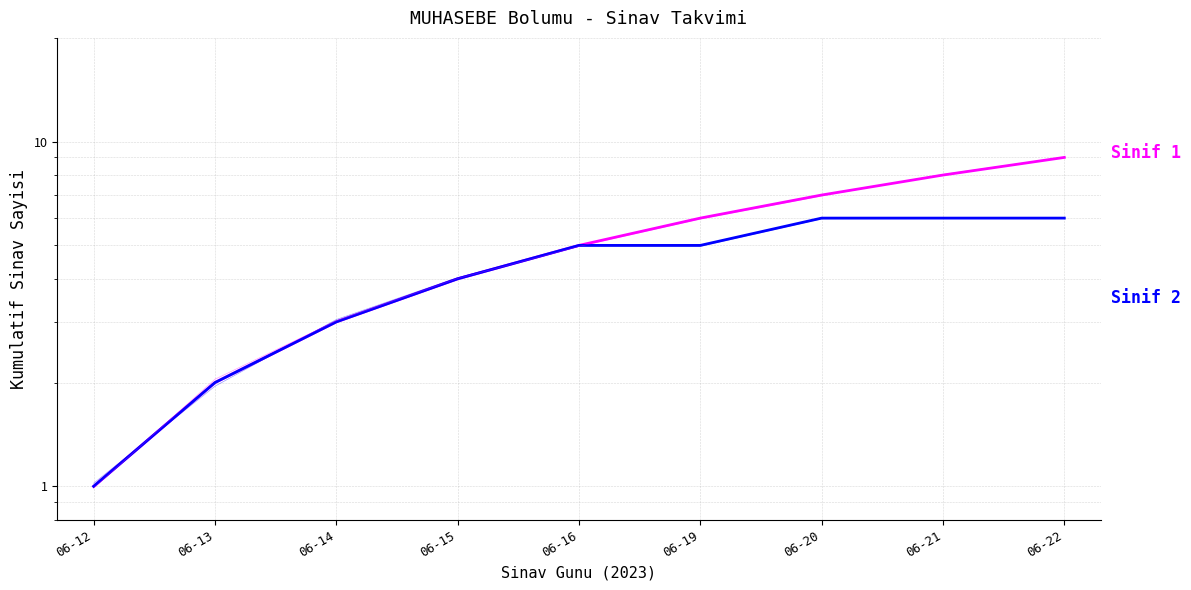

Which category has the highest value in the Sinif 1 series?

06-22